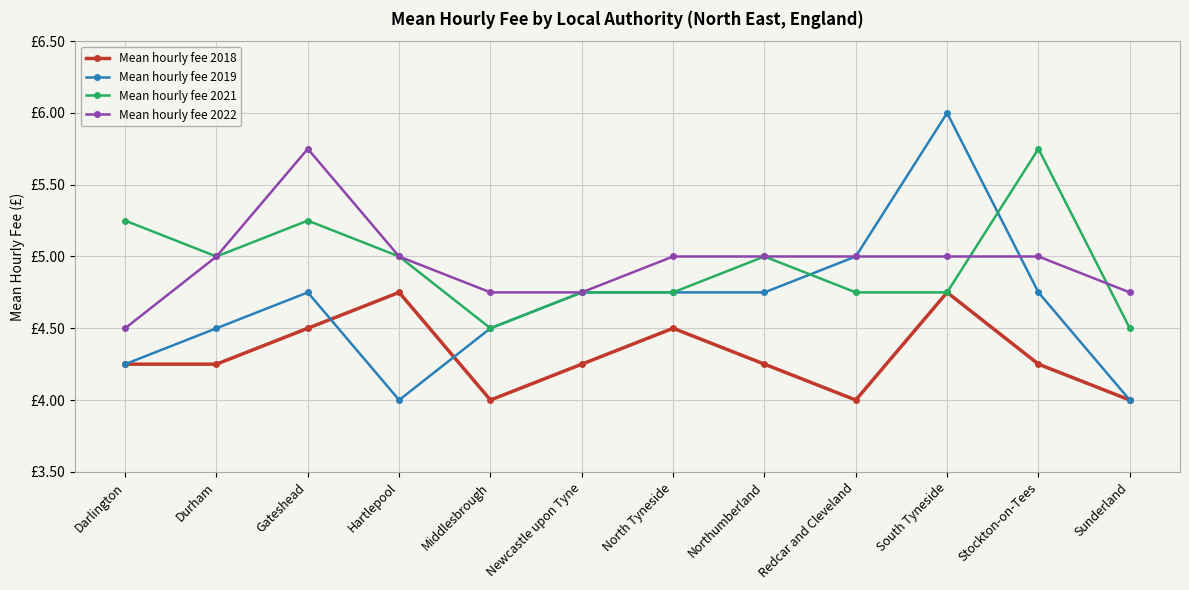

What are all the series names shown in the legend?

Mean hourly fee 2018, Mean hourly fee 2019, Mean hourly fee 2021, Mean hourly fee 2022